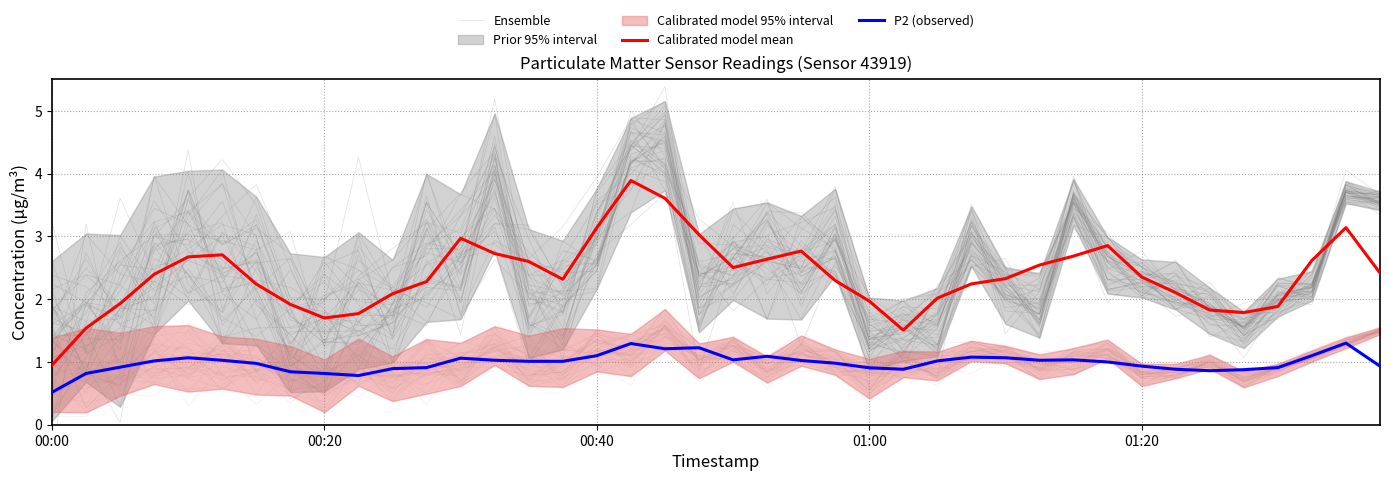

How many interior local peaks does the Calibrated model mean series have?

6